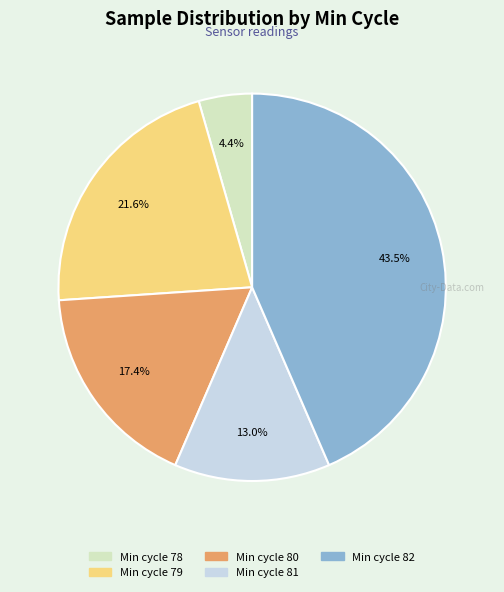

Between Min cycle 82 and Min cycle 79, which is larger?

Min cycle 82